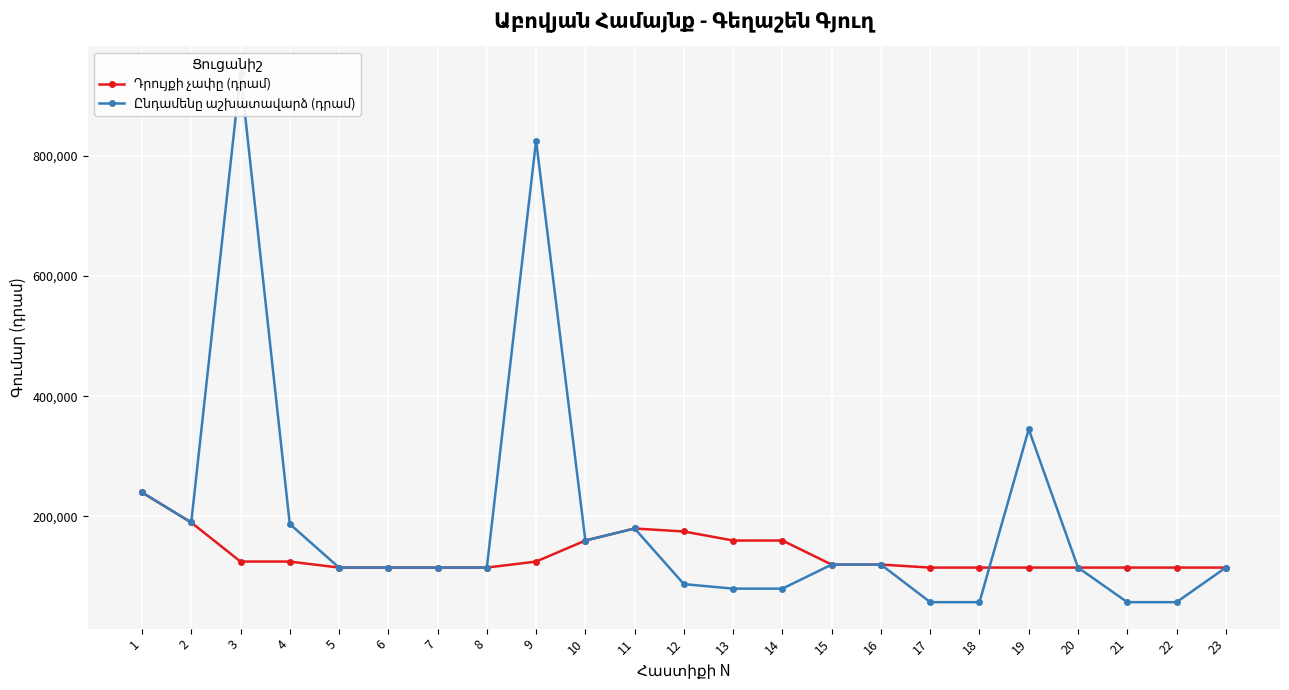

What are all the series names shown in the legend?

Դրույքի չափը (դրամ), Ընդամենը աշխատավարձ (դրամ)